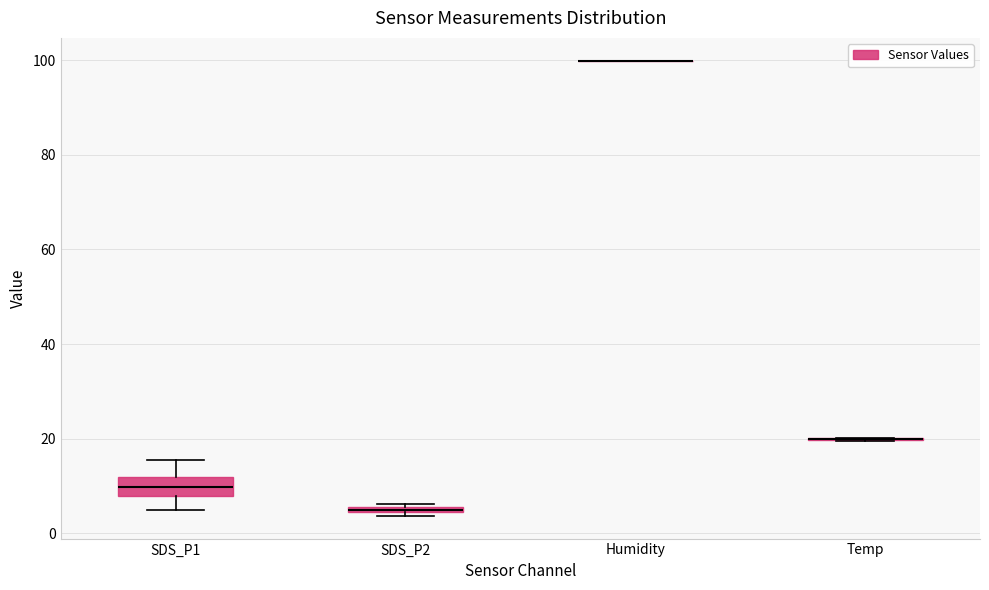

Comparing the boxes themselves (not the whiskers), which one is the tallest?

SDS_P1